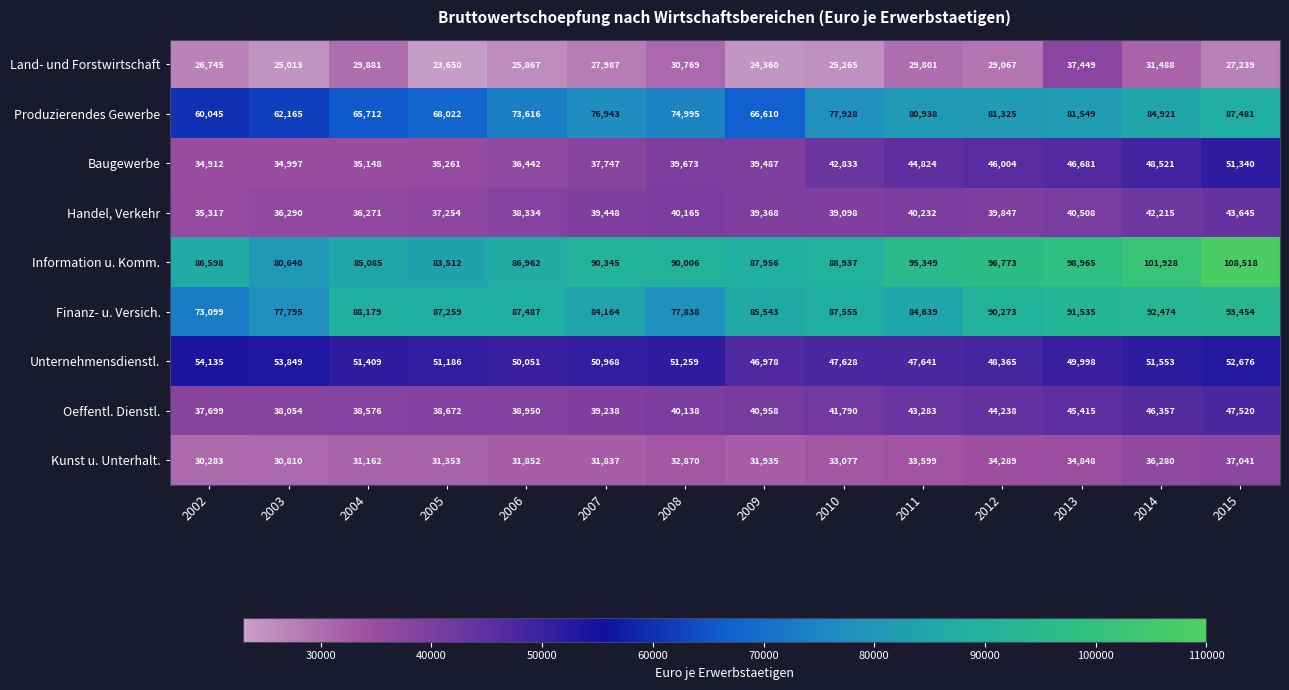

At which category is the sum across all series the highest?

2015